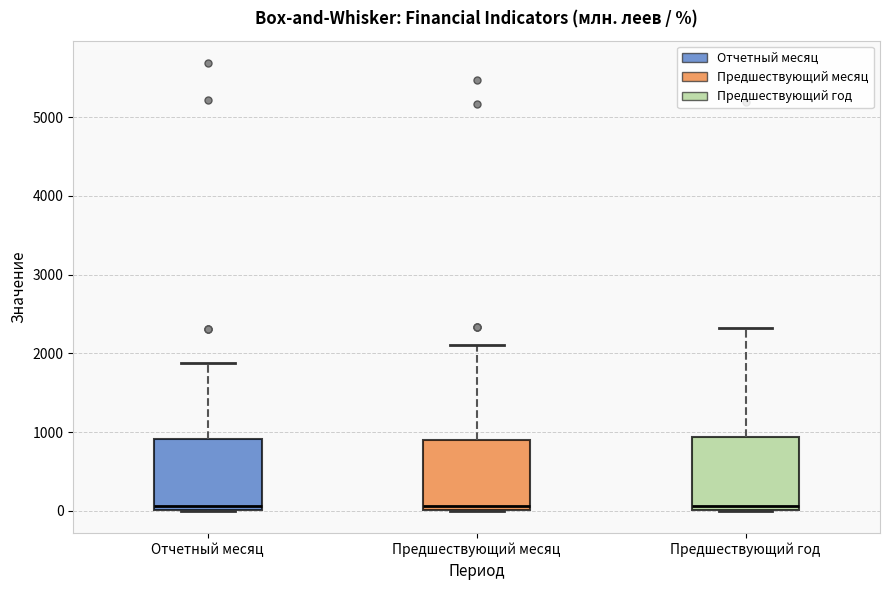

Reading left to right, transcribe this box plot: for each box, give where its median line is, the range the box spans, and where its two whiskers end, as read against the y-axis. The values are not printed on the chart, so give them approximately, as read against the axis.

Отчетный месяц: median 100, box 0 to 900, whiskers 0 to 1900
Предшествующий месяц: median 100, box 0 to 900, whiskers 0 to 2100
Предшествующий год: median 100, box 0 to 900, whiskers 0 to 2300